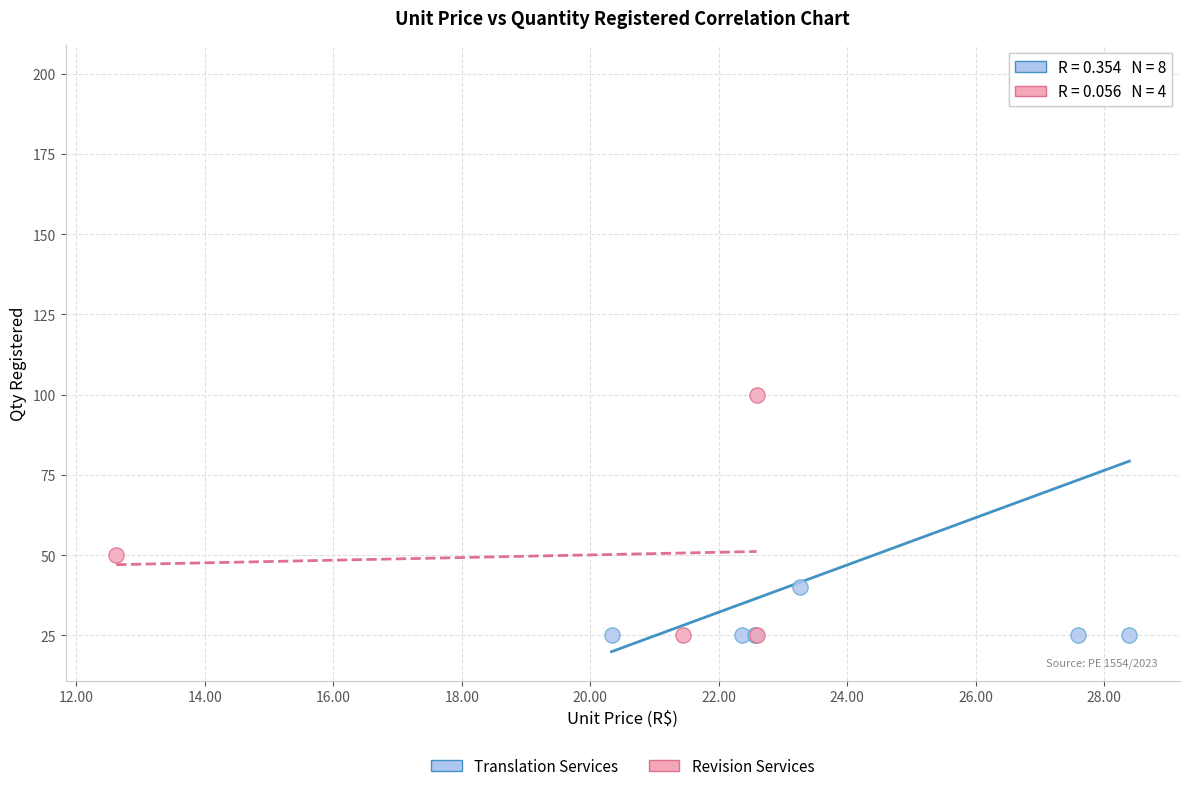

Which series reaches the maximum Y coordinate?

Translation Services